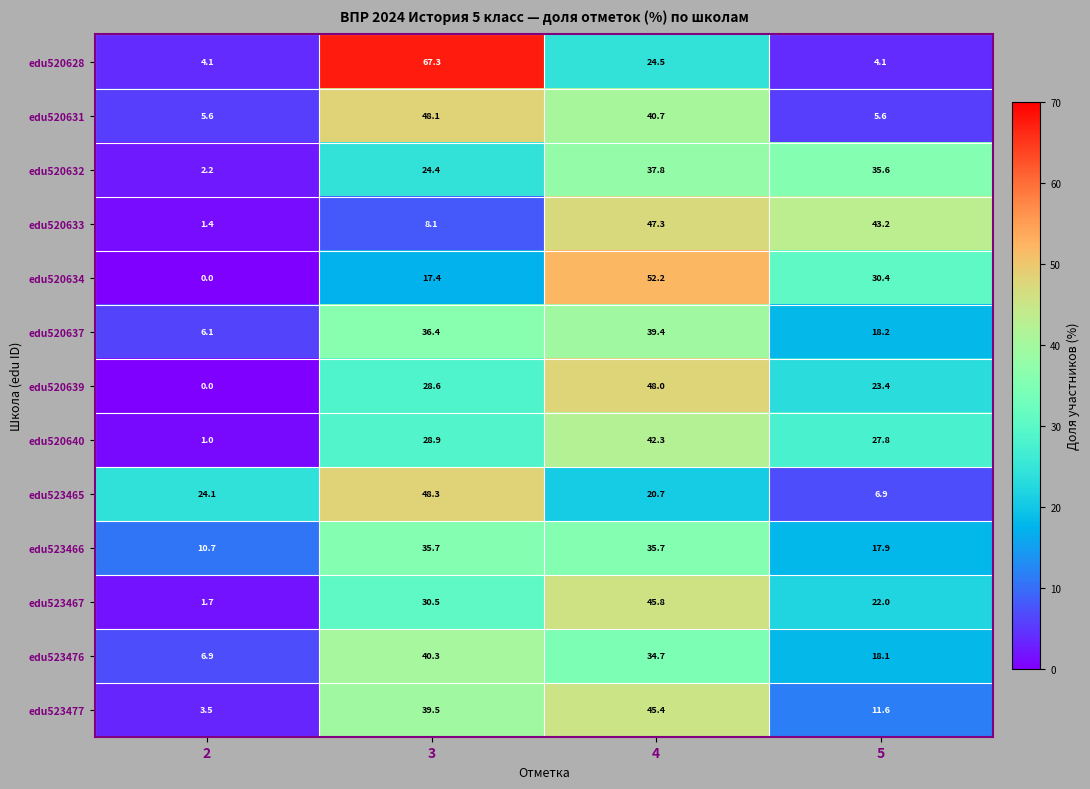

Which series has the largest total across all categories?

edu520637